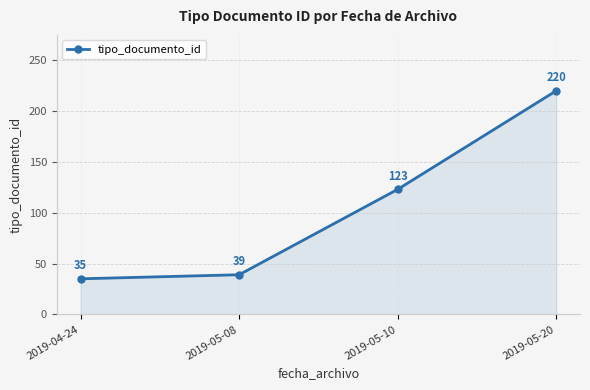

The chart shows a value of 39 at 2019-05-08. True or false?

True